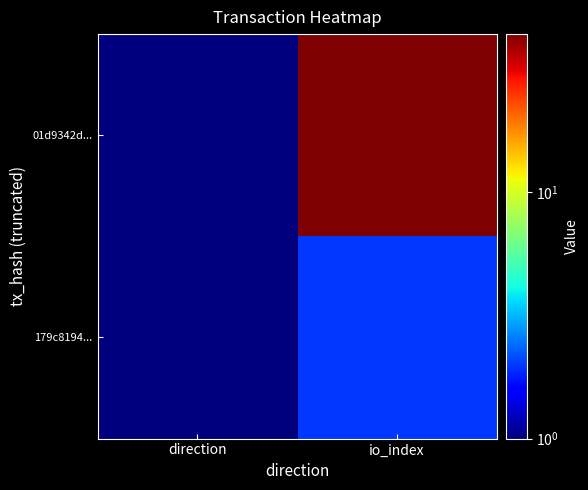

Rank the series at io_index from lowest to highest value.

179c8194..., 01d9342d...